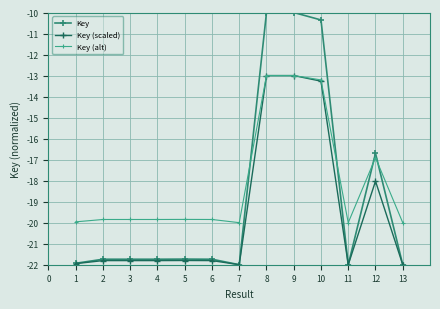

Which series has the largest total across all categories?

Key (alt)